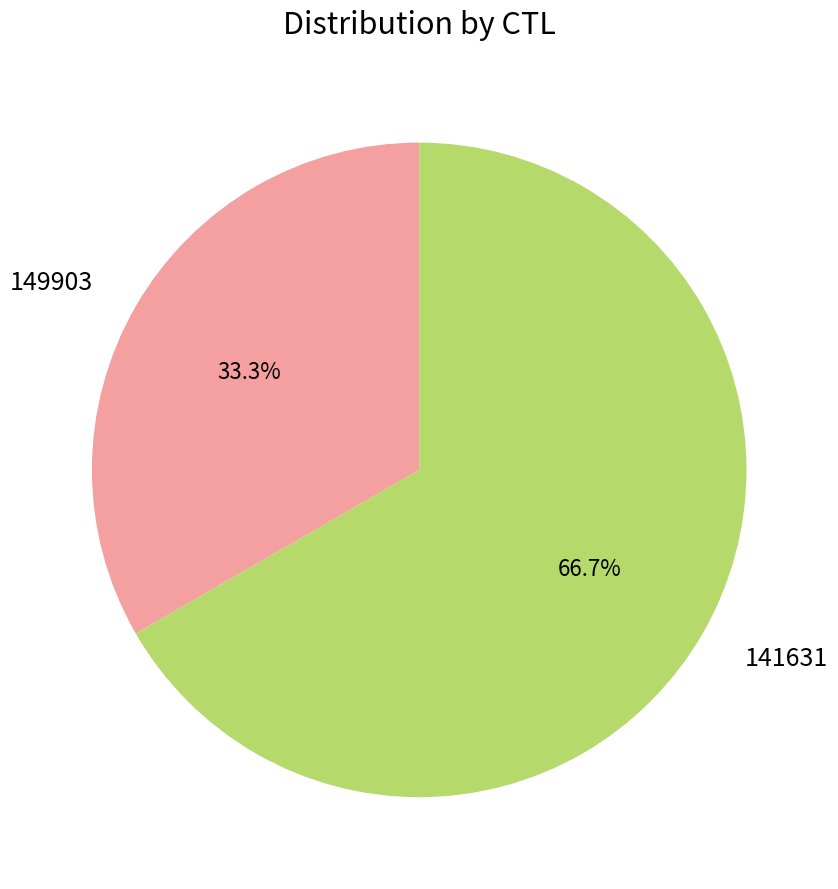

To the nearest percent, what is the difference between the largest and smallest slice percentages?

33%